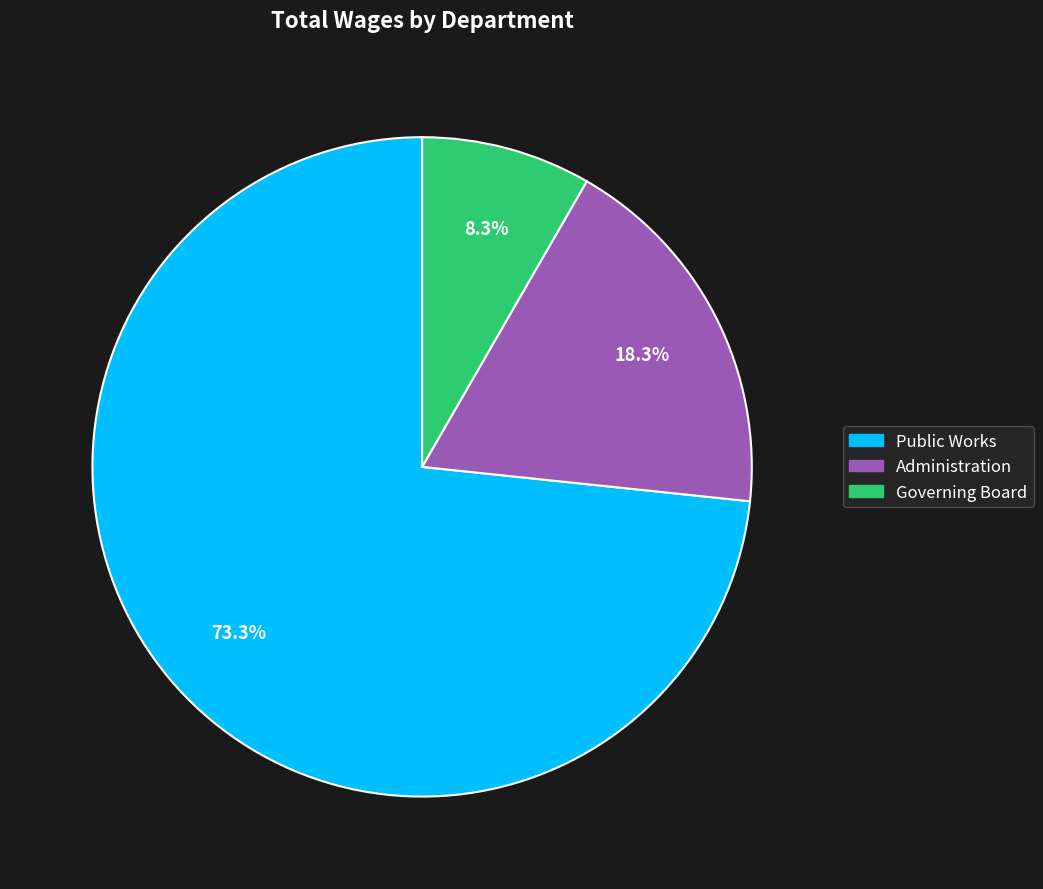

To the nearest percent, what is the difference between the Public Works and Administration slice percentages?

55%